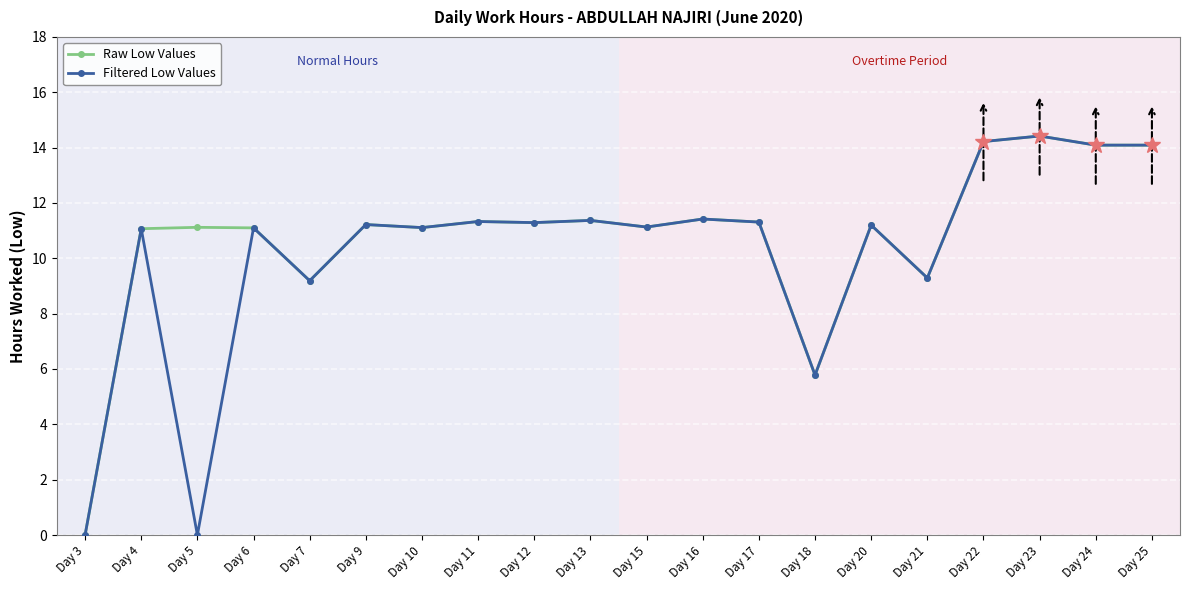

True or false: Raw Low Values has a value of 3.0 at Day 10.

False